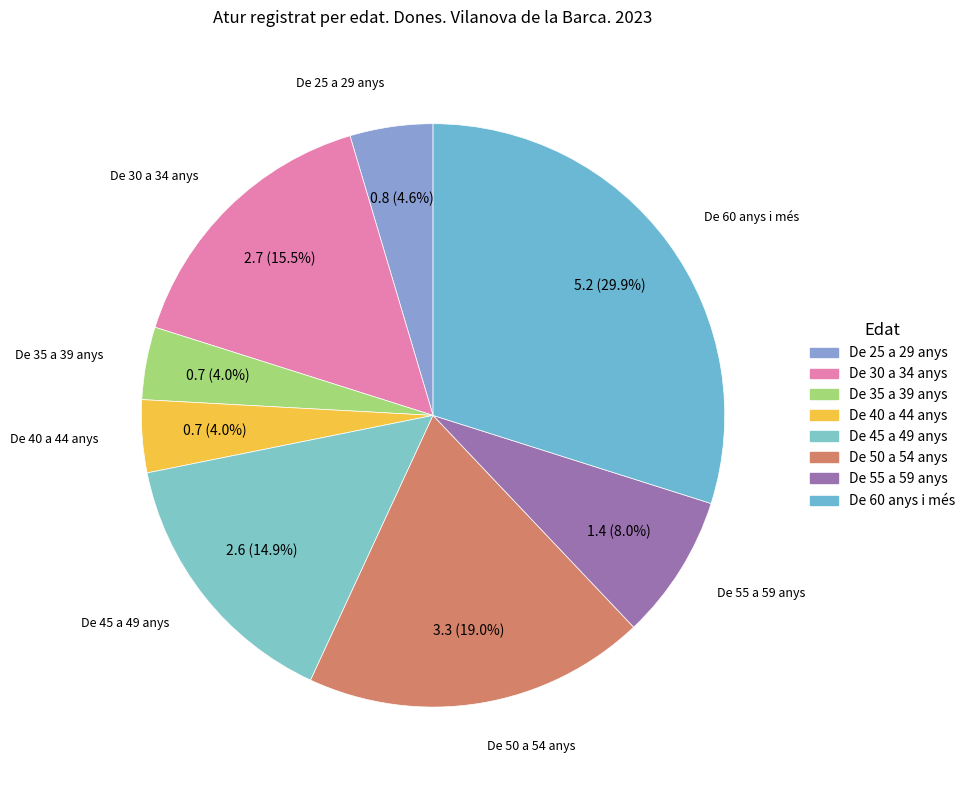

How much of the chart is everything except De 60 anys i més?

70.1%